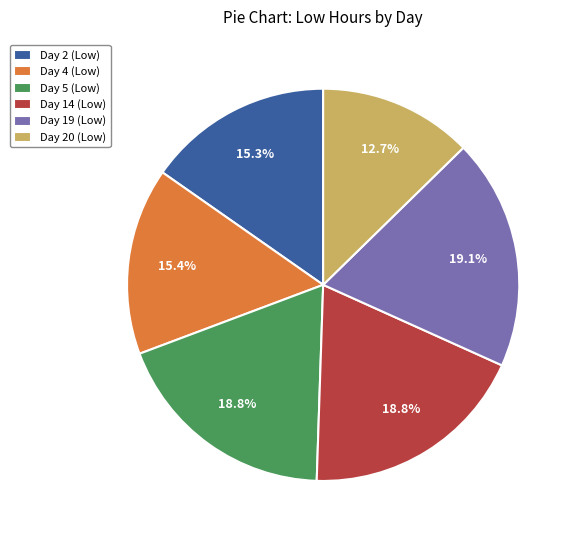

To the nearest percent, what is the average slice percentage?

17%